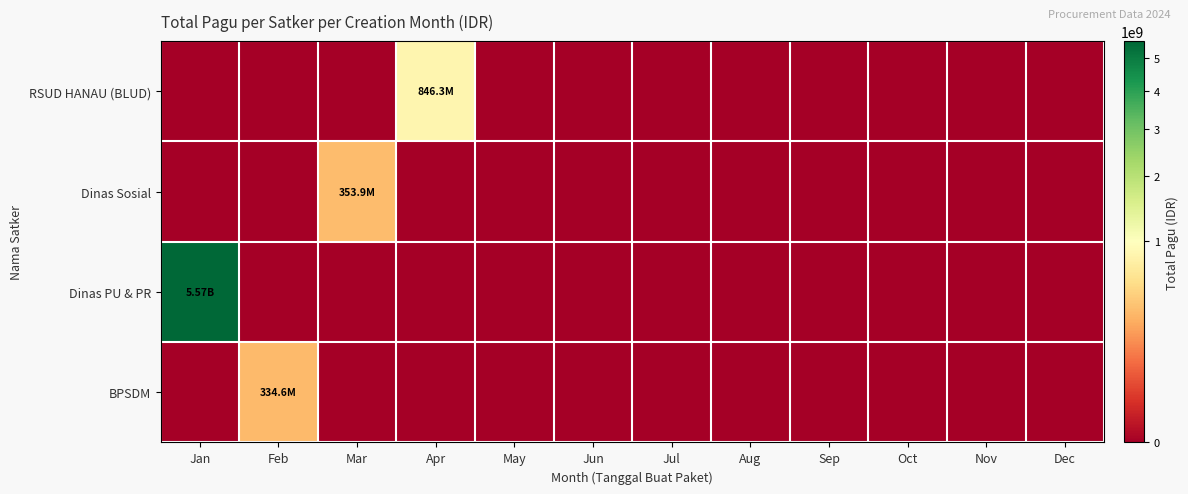

Which series has the largest range (max minus min)?

Dinas PU & PR